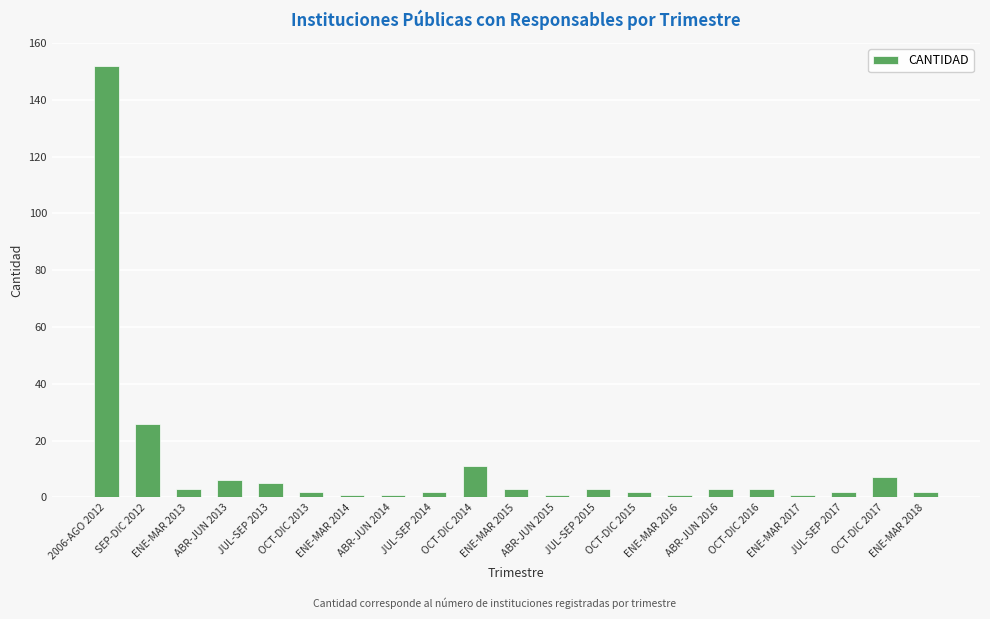

What is the ratio of the value at ENE-MAR 2017 to the value at ENE-MAR 2015?

0.3